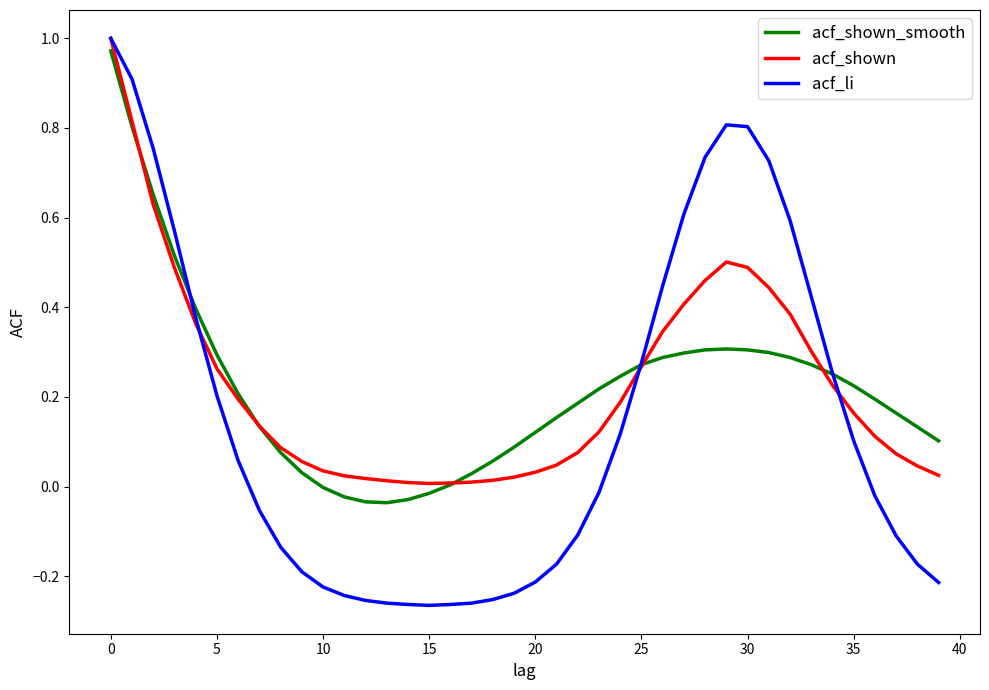

What is the difference between the maximum and minimum values in the acf_li series?

1.3